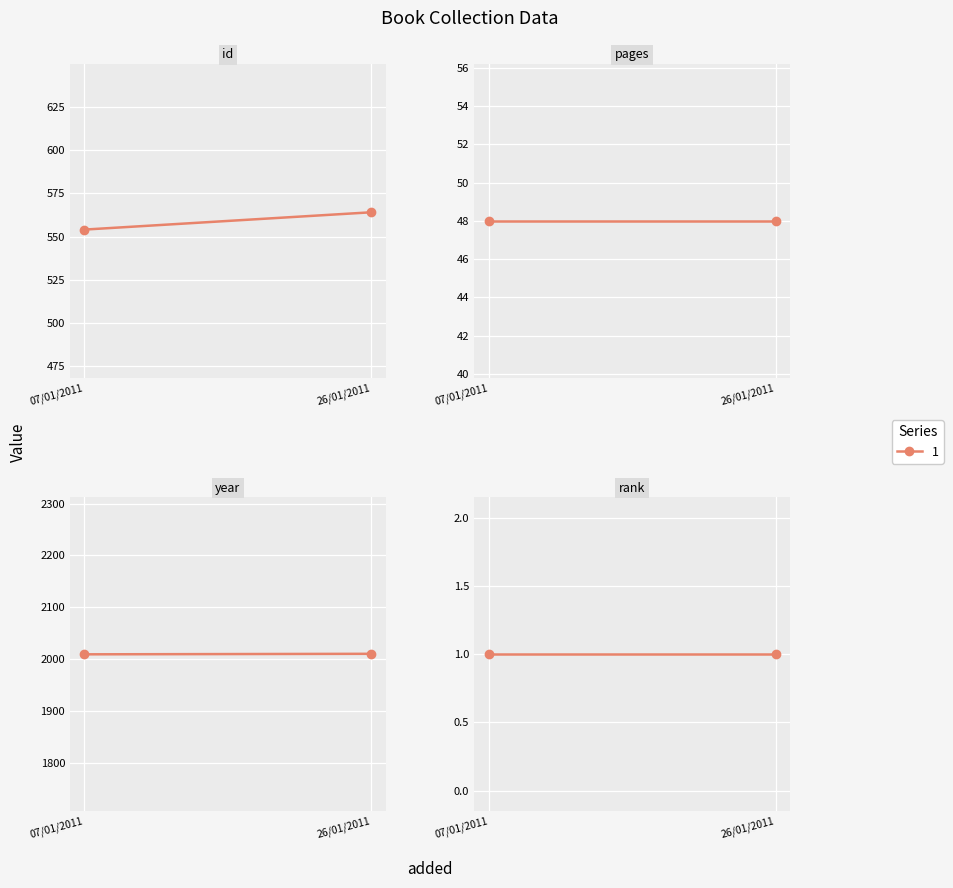

At how many categories does at least one series exceed 377?

2